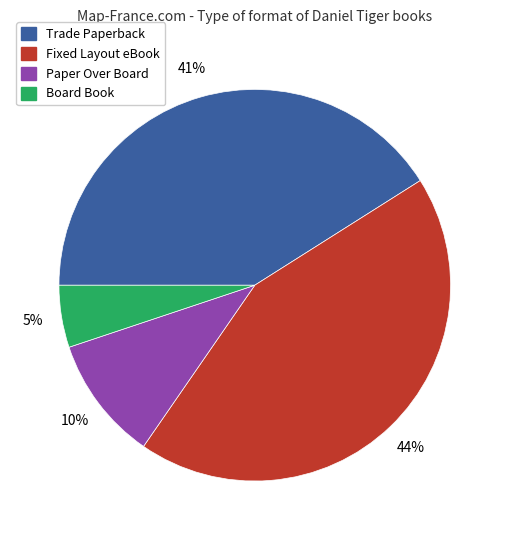

Combined, do Trade Paperback and Fixed Layout eBook account for over 50%?

Yes